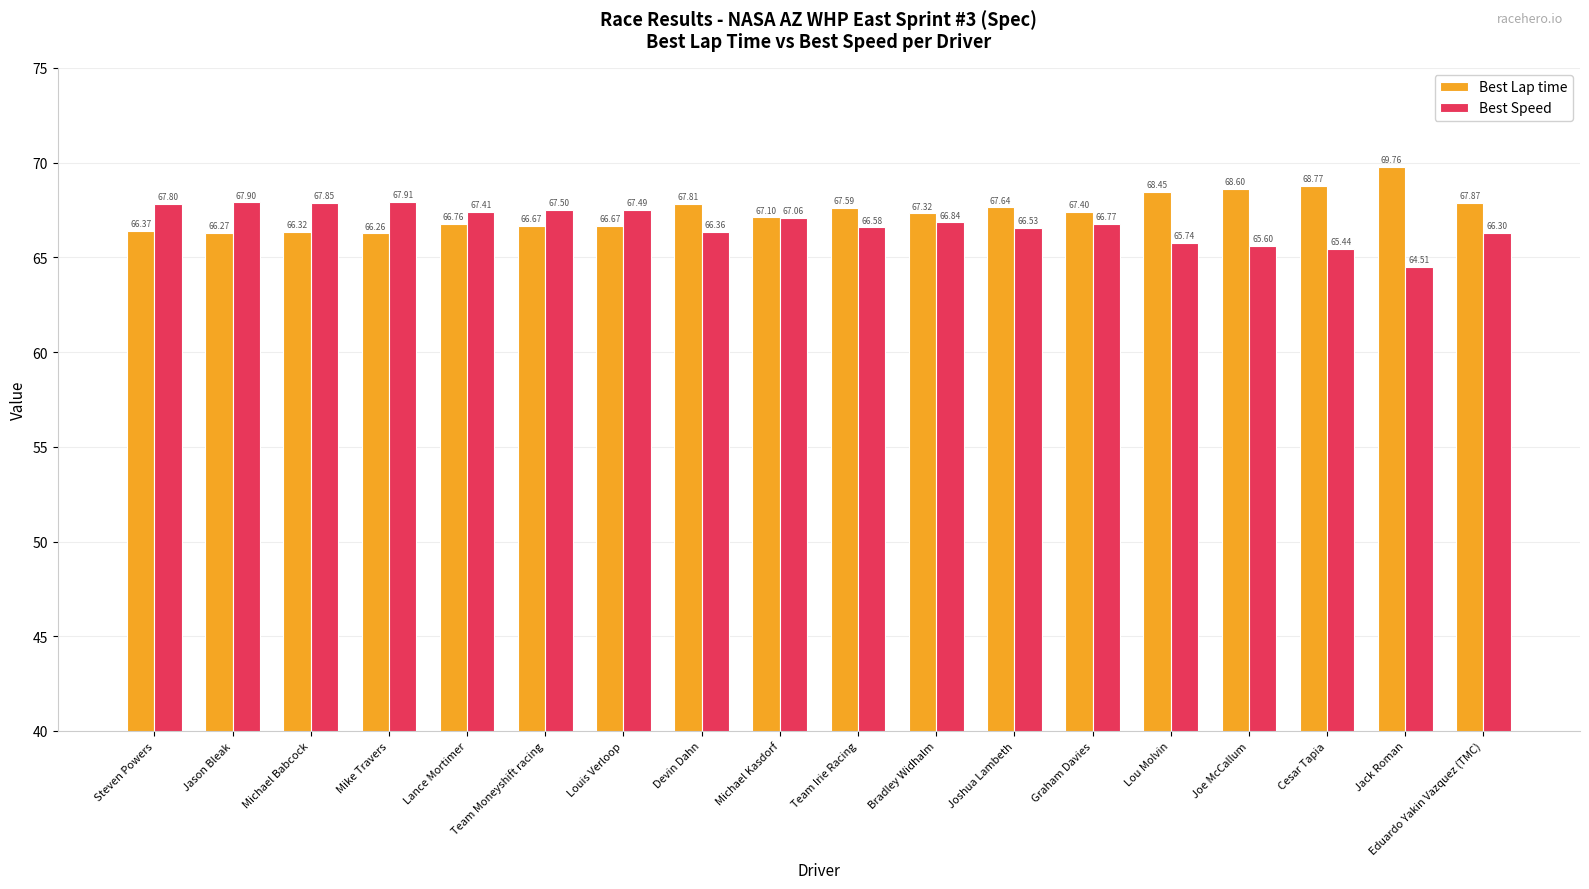

What is the minimum value shown in the chart?

64.5